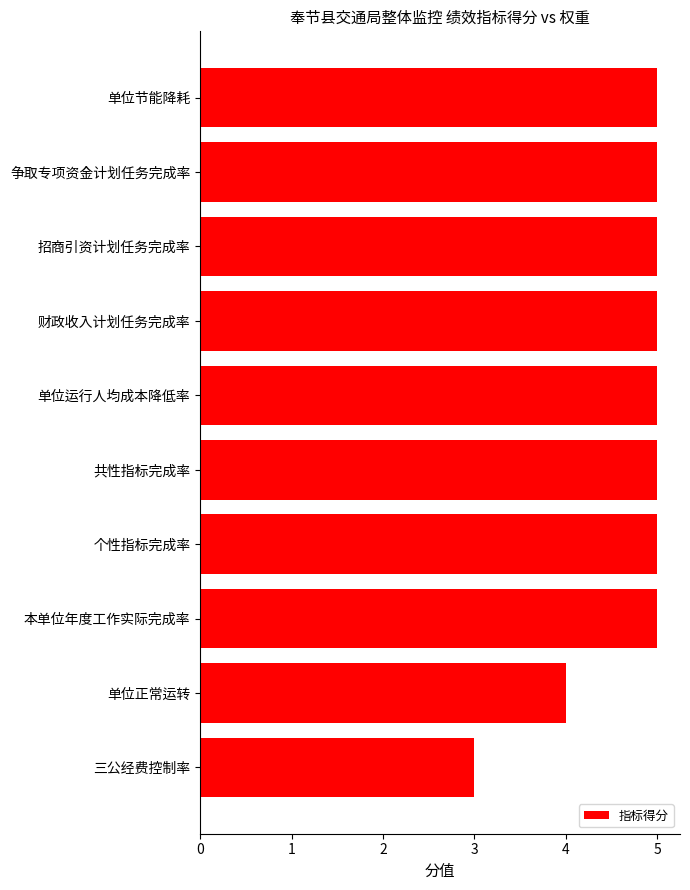

What is the maximum value shown in the chart?

5